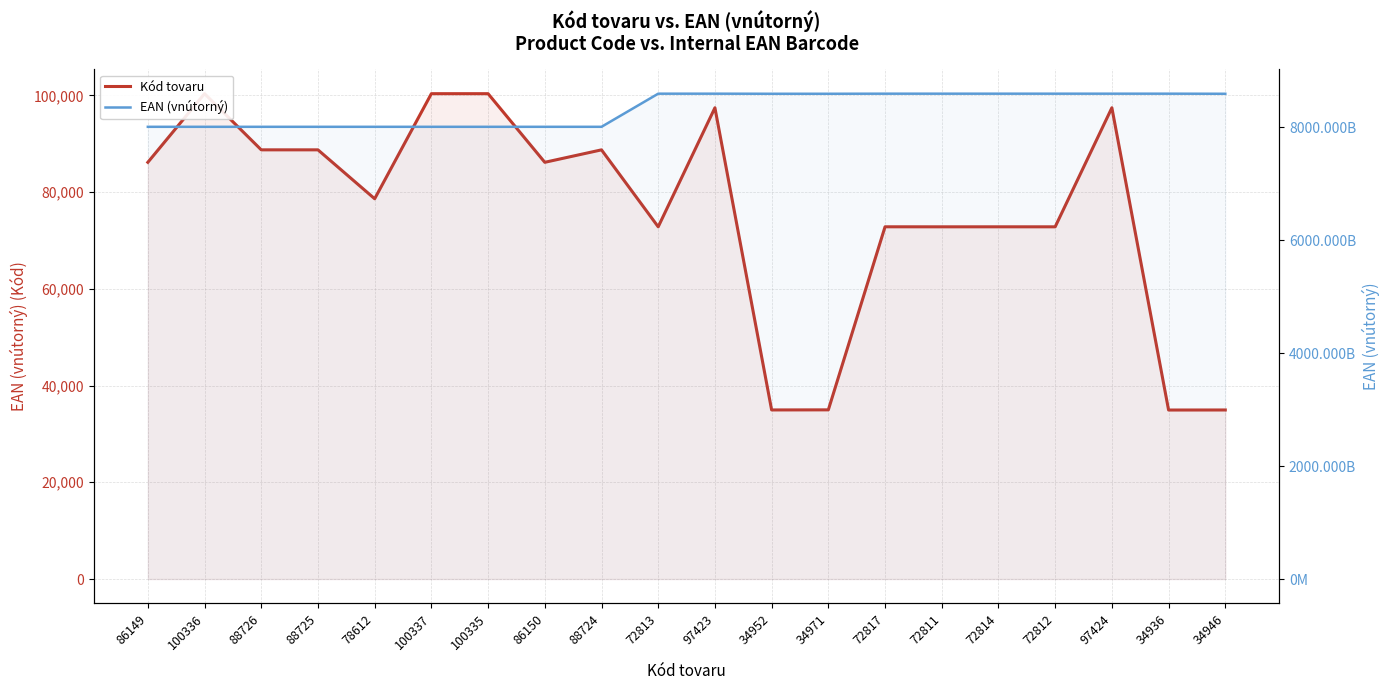

What is the maximum value shown in the chart?

8595691817966